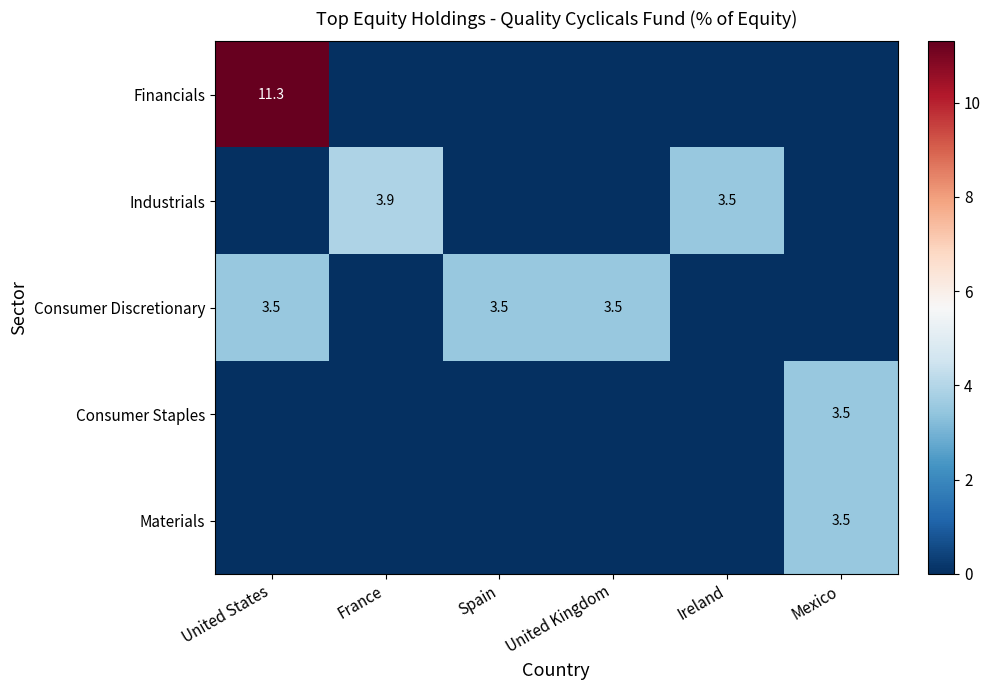

Is it true that Financials equals 11.3 at United States?

True